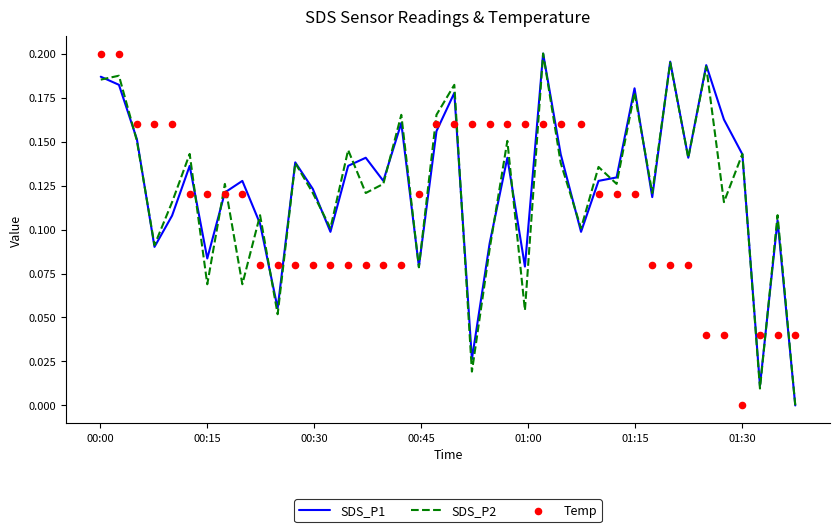

Which series has the largest total across all categories?

SDS_P1